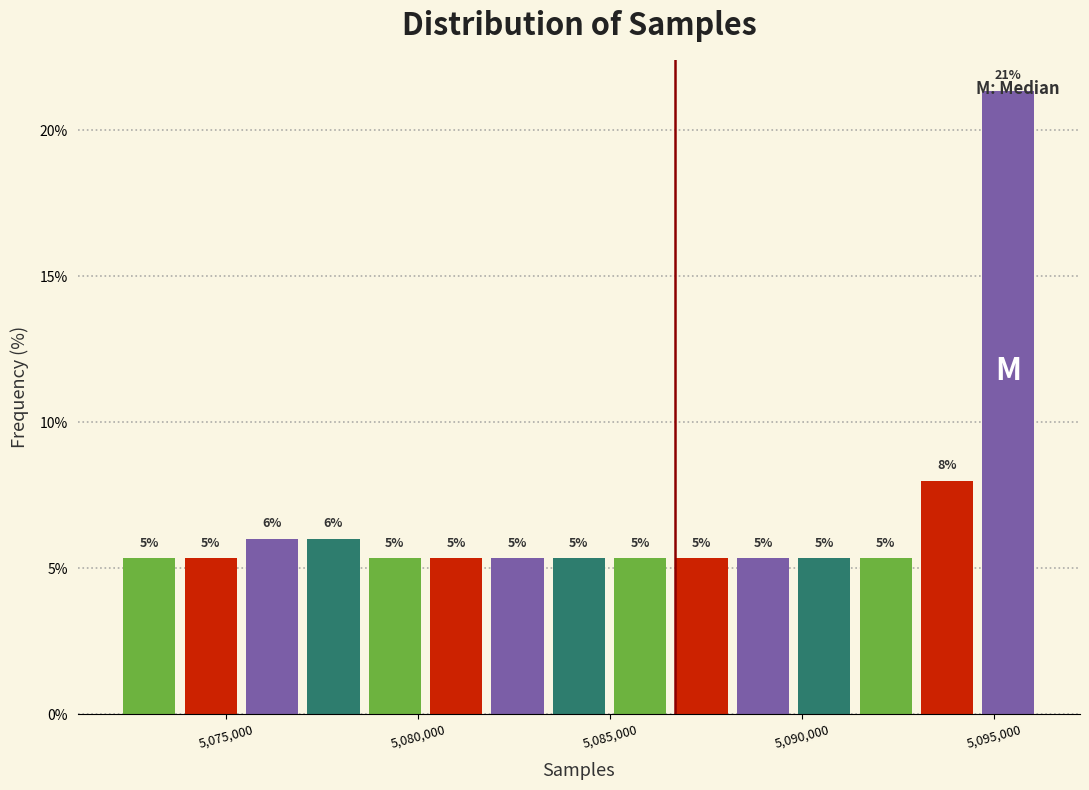

Around what value on the x-axis is the tallest bar? Give the approximate position of its centre, as read against the axis.

5095500